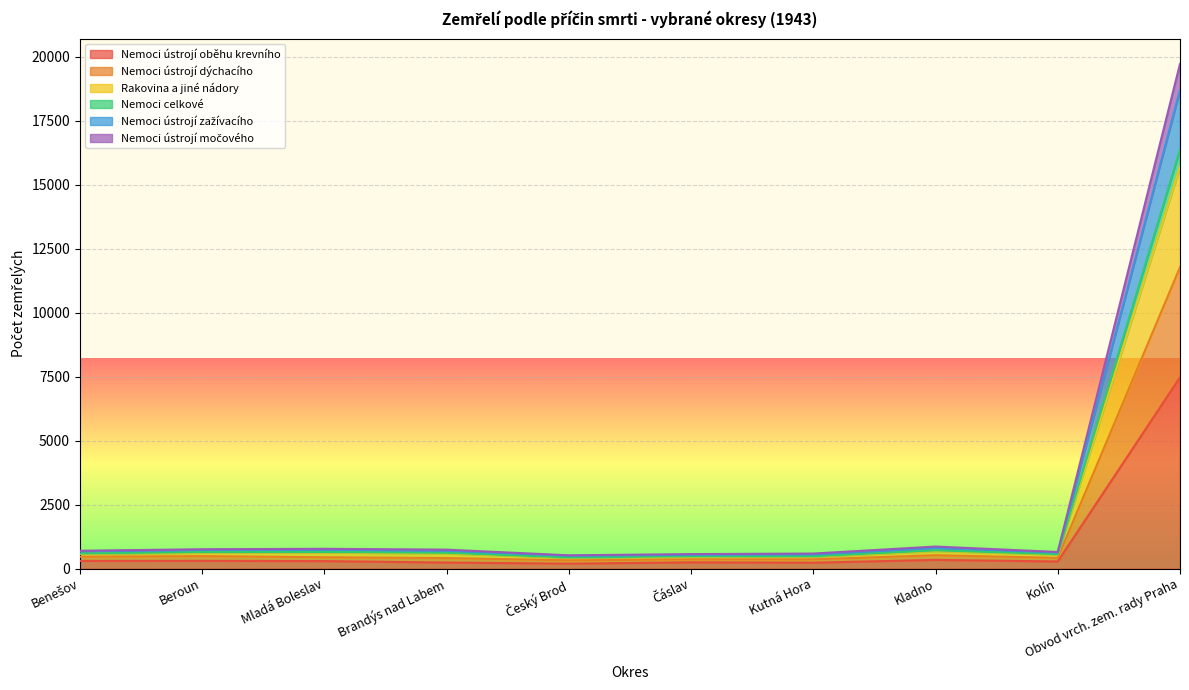

True or false: Rakovina a jiné nádory and Nemoci ústrojí dýchacího intersect in this chart.

False